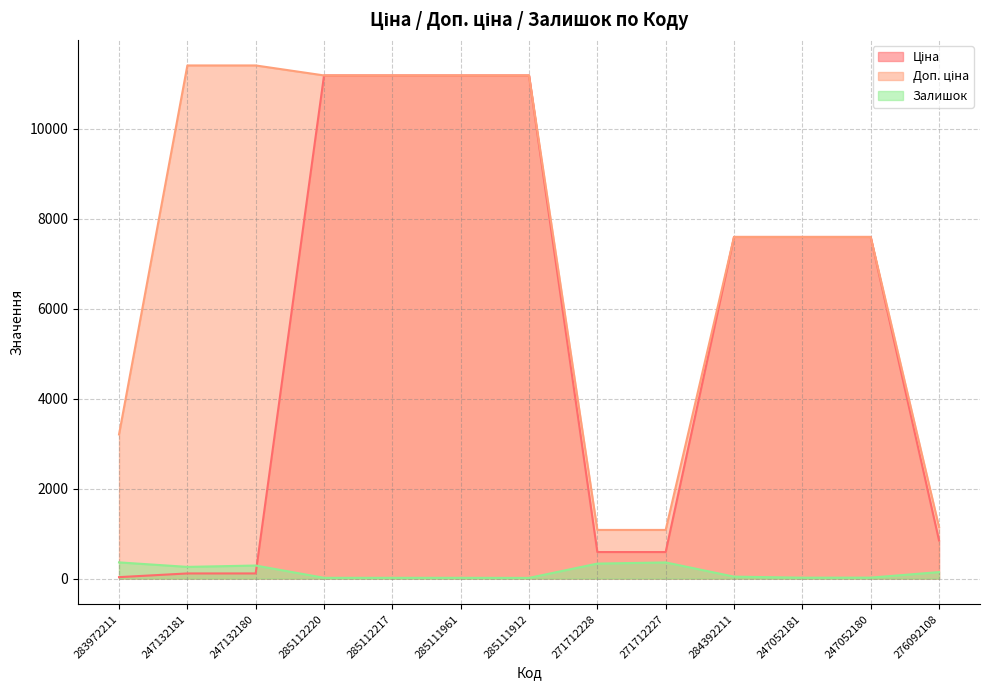

How many interior local peaks does the Залишок series have?

2